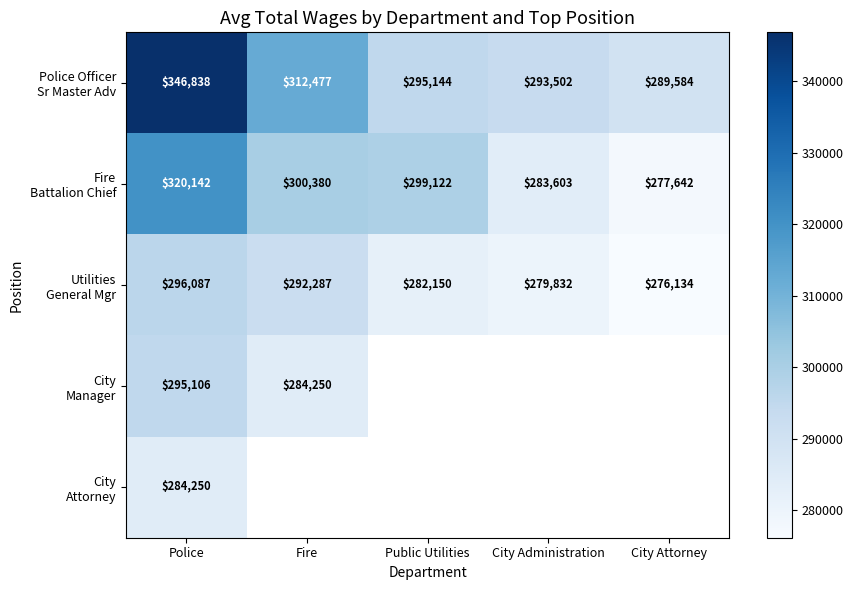

What is the difference between the highest and lowest values at Police?

62588